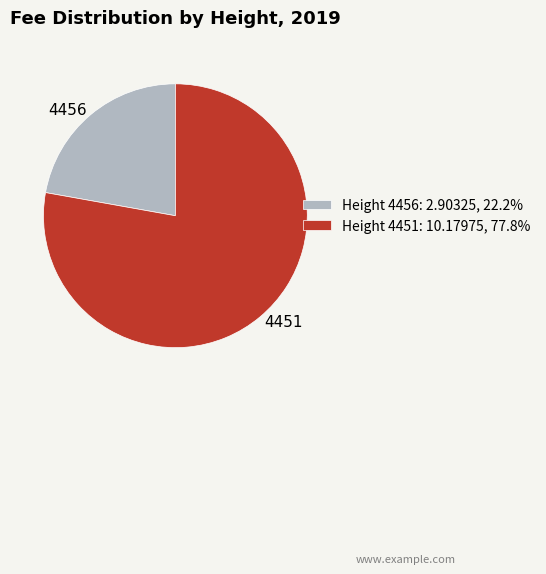

Approximately how many times larger is the value at Height 4451: 10.17975, 77.8% compared to Height 4456: 2.90325, 22.2%?

3.5